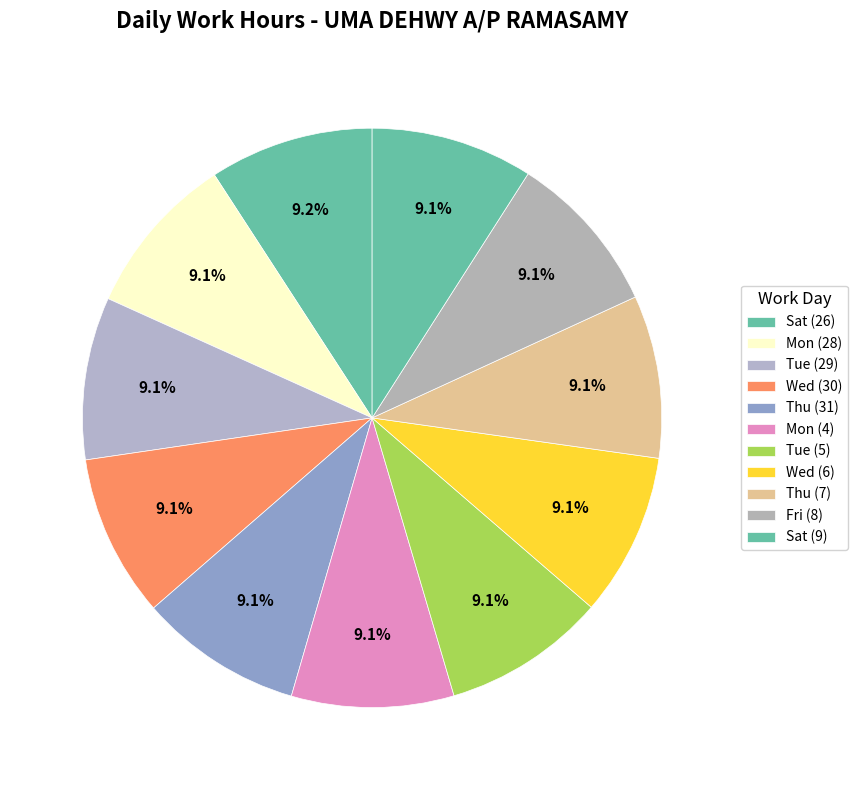

Approximately how many times larger is the value at Tue (5) compared to Wed (30)?

1.0